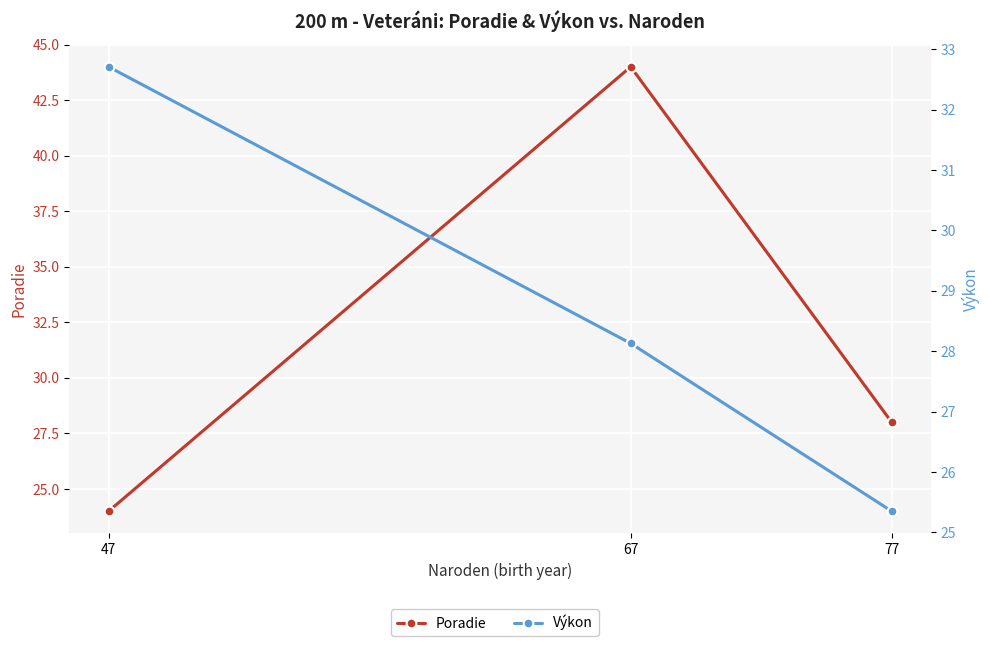

List the series in order of their peak value, highest first.

Poradie, Výkon